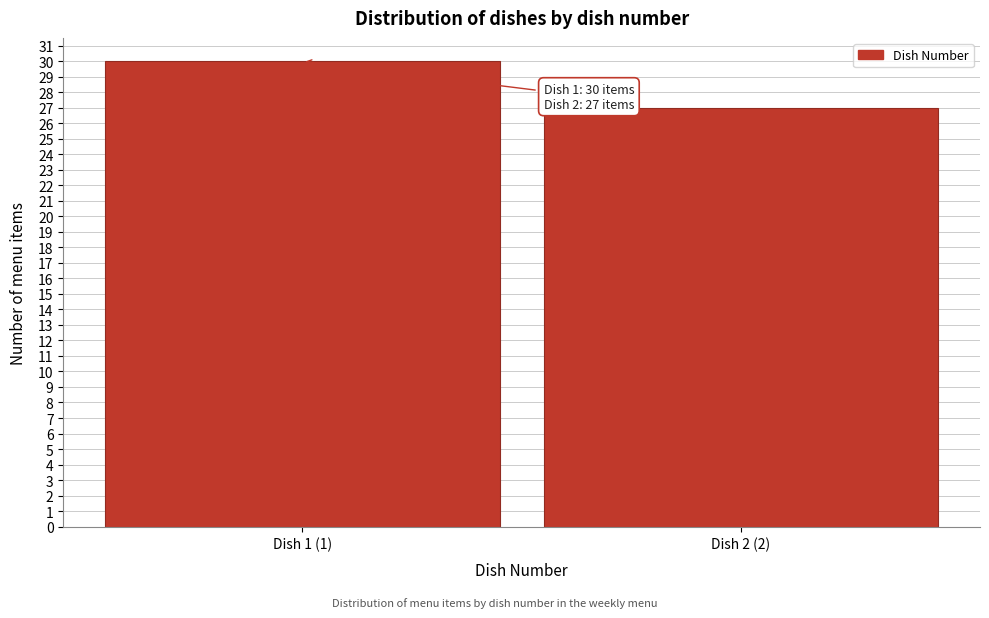

Reading left to right, transcribe all the data shown in this chart.

Dish 1 (1)=30	Dish 2 (2)=27